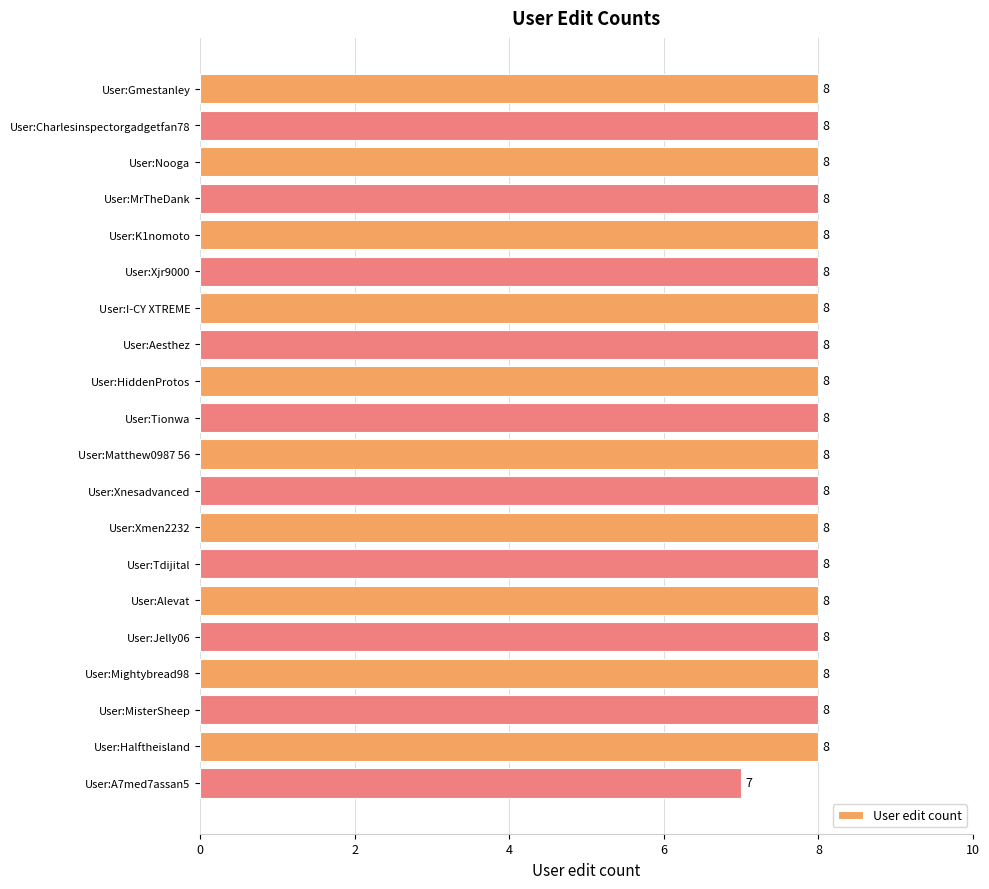

Reading top to bottom, list all the values displayed in this chart.

User:Gmestanley=8	User:Charlesinspectorgadgetfan78=8	User:Nooga=8	User:MrTheDank=8	User:K1nomoto=8	User:Xjr9000=8	User:I-CY XTREME=8	User:Aesthez=8	User:HiddenProtos=8	User:Tionwa=8	User:Matthew0987 56=8	User:Xnesadvanced=8	User:Xmen2232=8	User:Tdijital=8	User:Alevat=8	User:Jelly06=8	User:Mightybread98=8	User:MisterSheep=8	User:Halftheisland=8	User:A7med7assan5=7